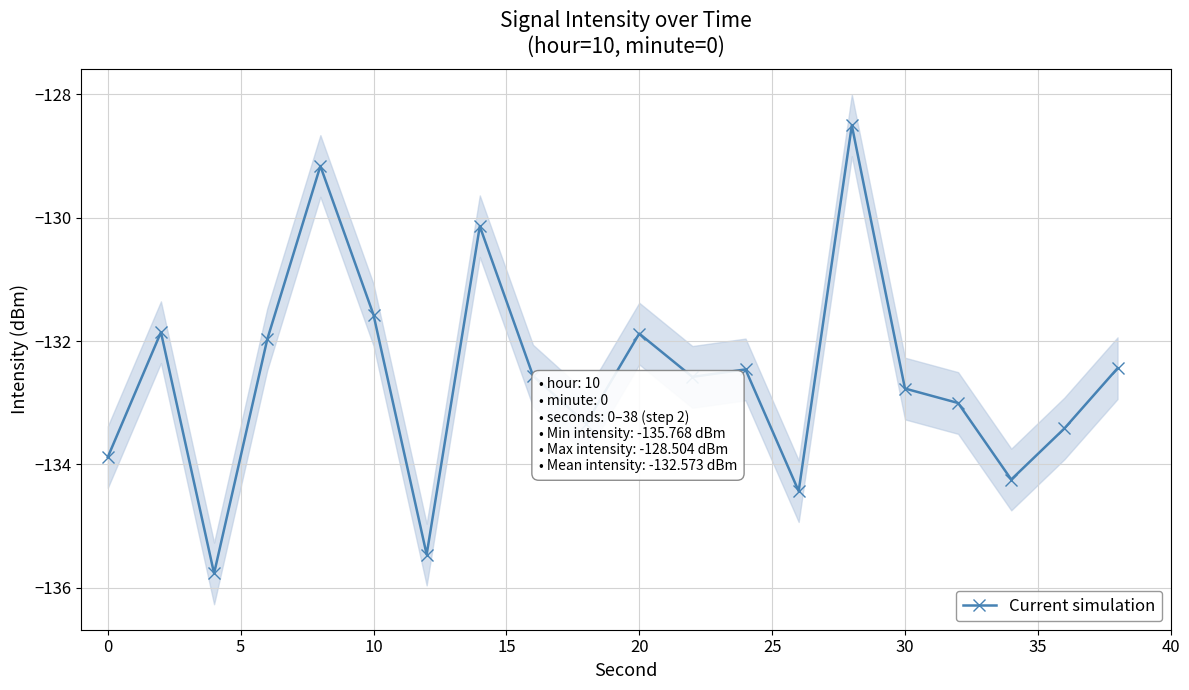

What is the difference between the second highest and second lowest values?

6.3